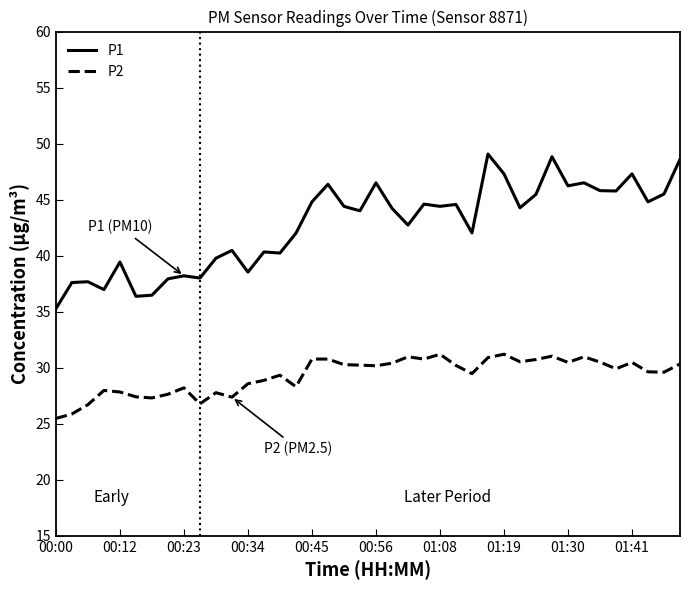

At how many categories does at least one series exceed 43?

22